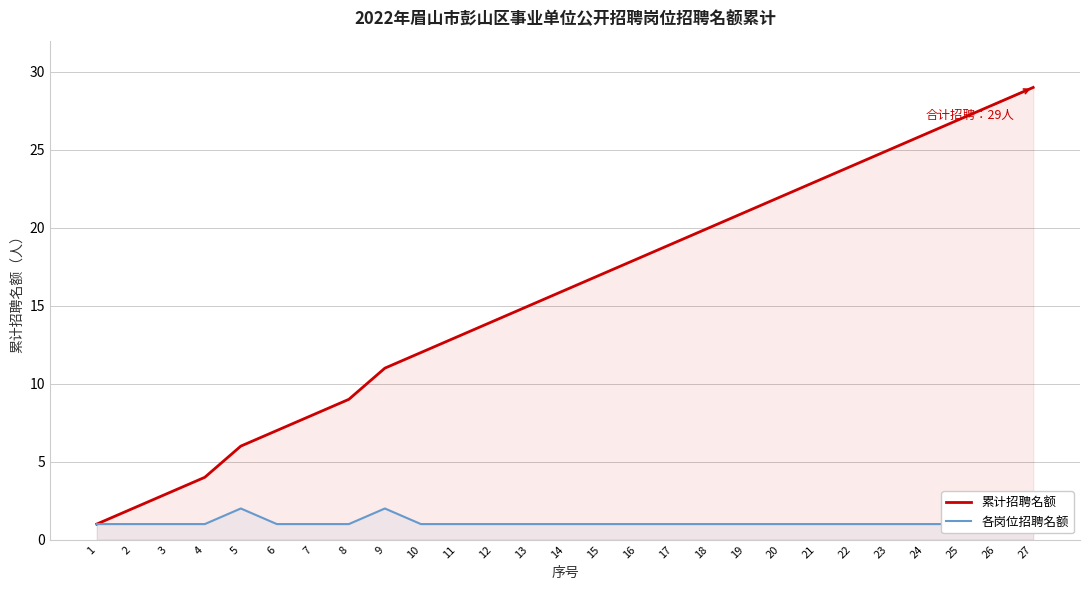

True or false: 各岗位招聘名额 and 累计招聘名额 intersect in this chart.

False